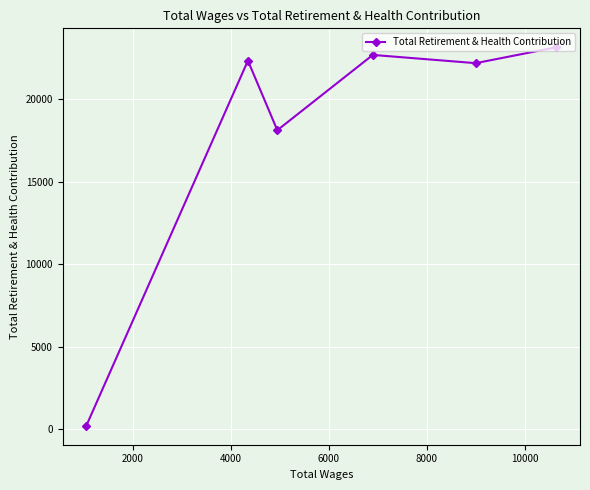

How many points are lower than both their immediate neighbors (excluding endpoints)?

2